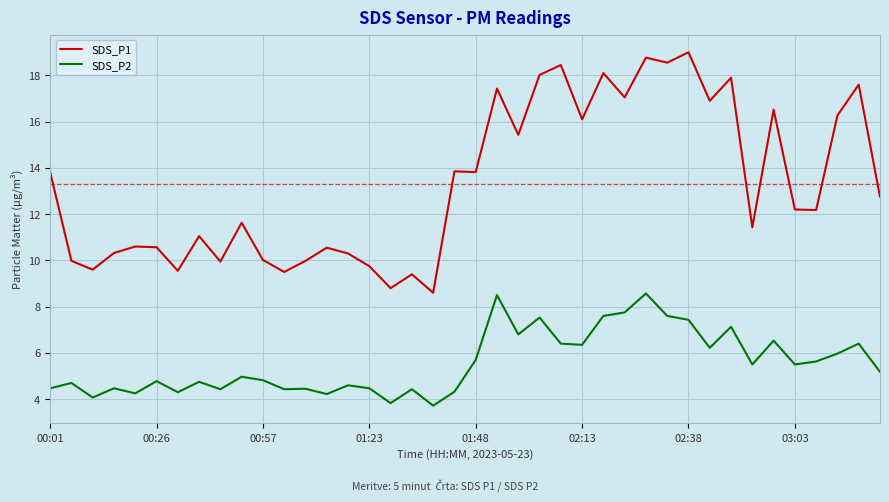

What is the highest value of the SDS_P2 series?

8.6